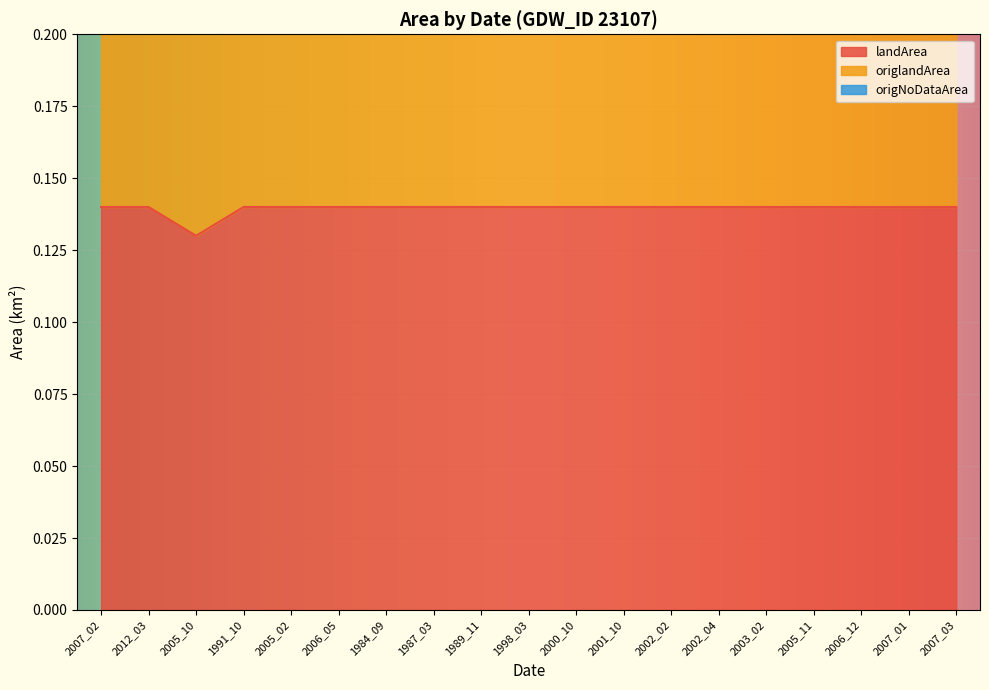

How many interior local valleys does the landArea series have?

1